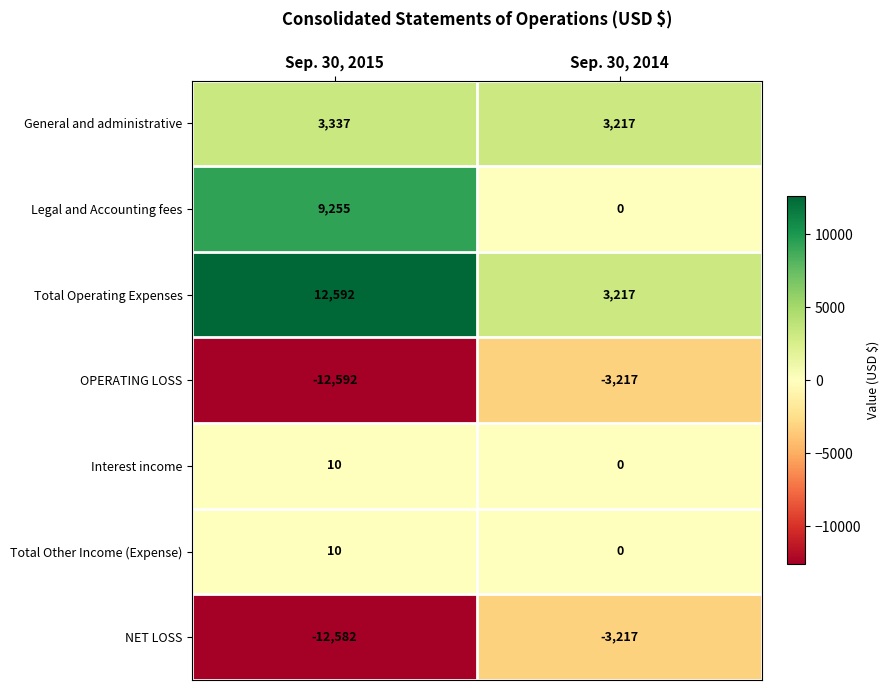

Count the number of data series in this chart.

7